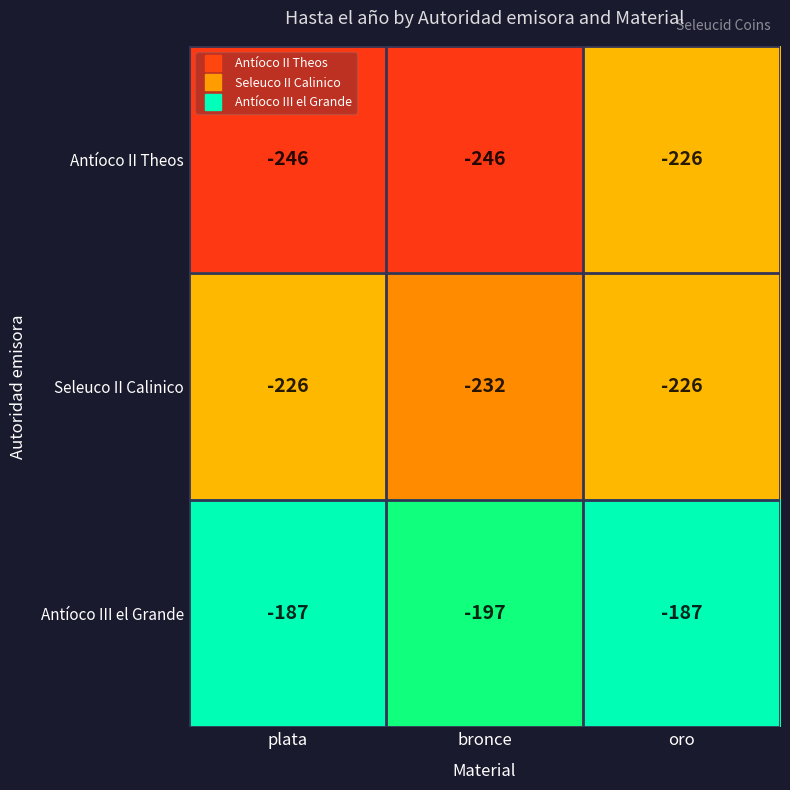

How many distinct data groups are displayed?

3